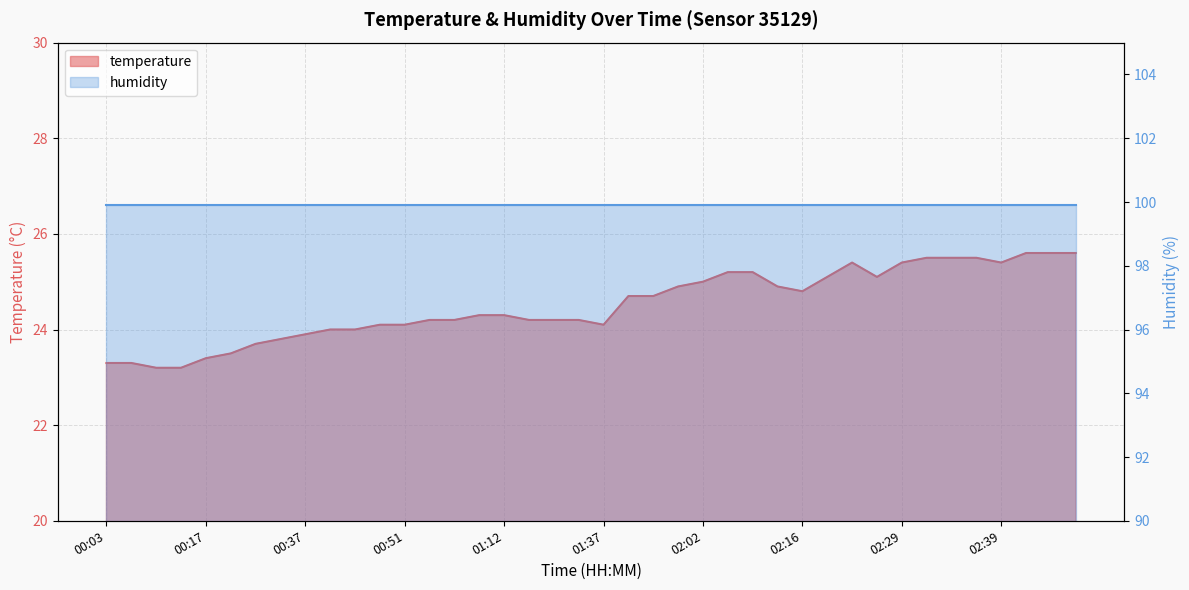

What is the change in value from 01:18 to 02:05?

+1.0